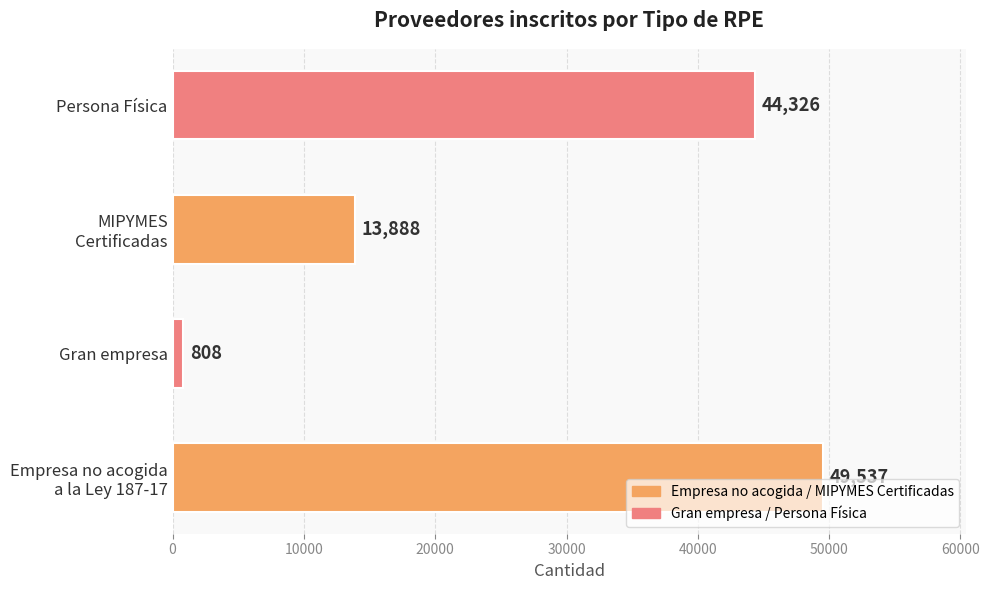

Rank the categories by value from highest to lowest.

Empresa no acogida
a la Ley 187-17, Persona Física, MIPYMES
Certificadas, Gran empresa